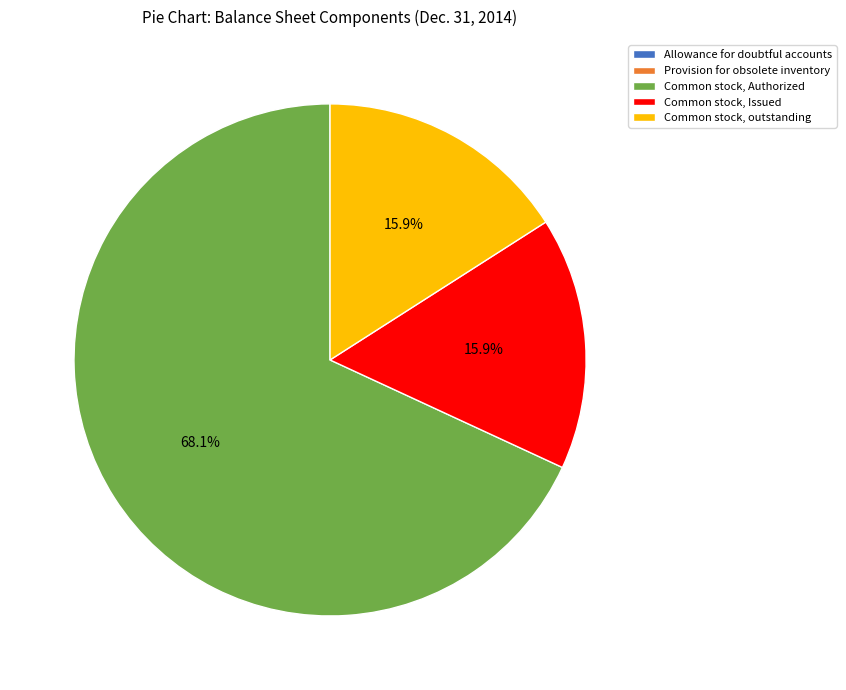

What percentage is the Common stock, Authorized slice, to the nearest percent?

68%